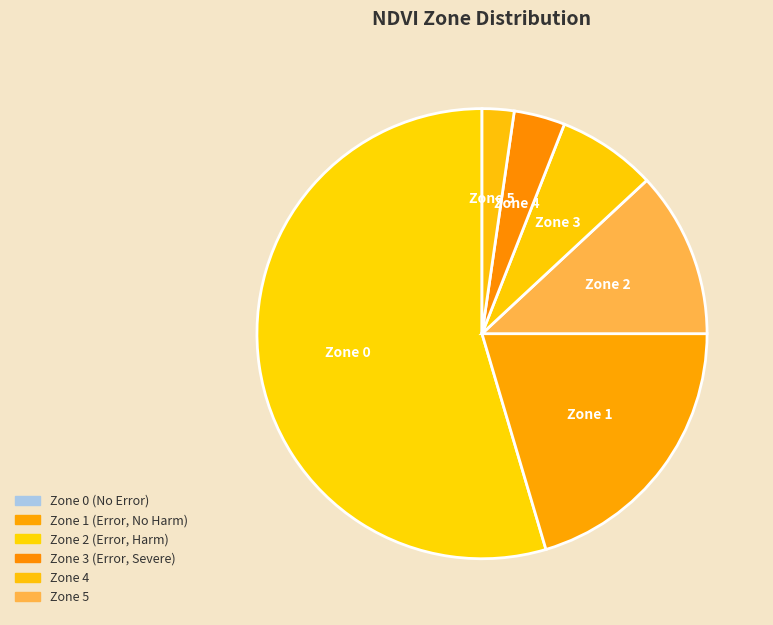

What is the largest slice in the pie chart?

Zone 0